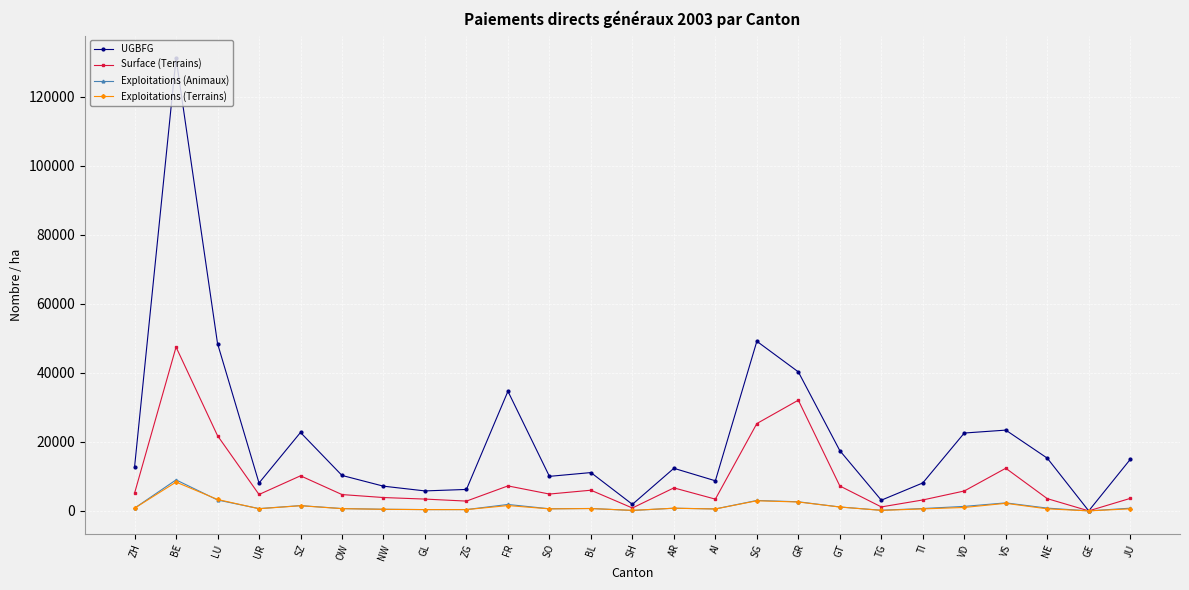

True or false: UGBFG has a value of 11089.9 at BL.

True